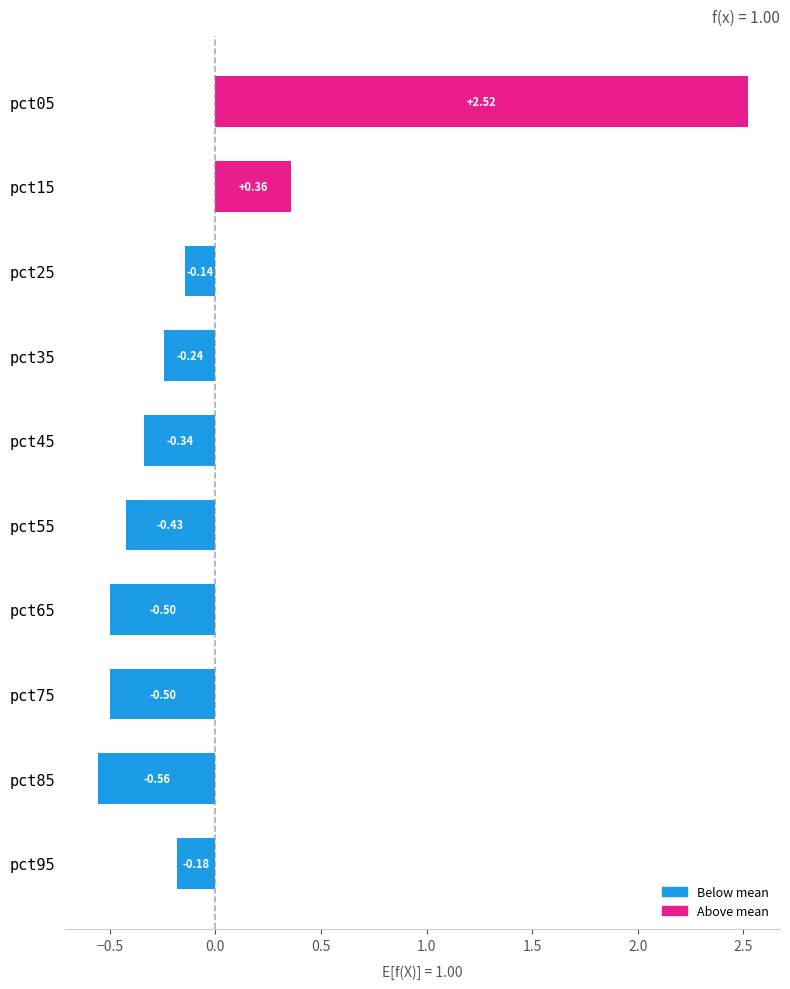

What is the change in value from pct15 to pct75?

-0.9